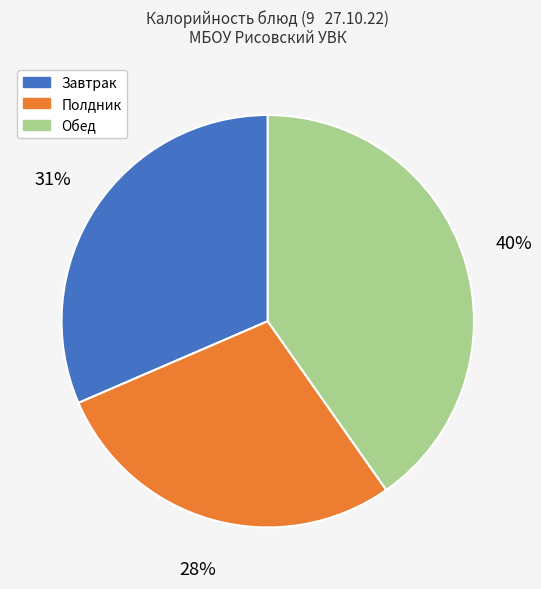

To the nearest percent, what is the average slice percentage?

33%